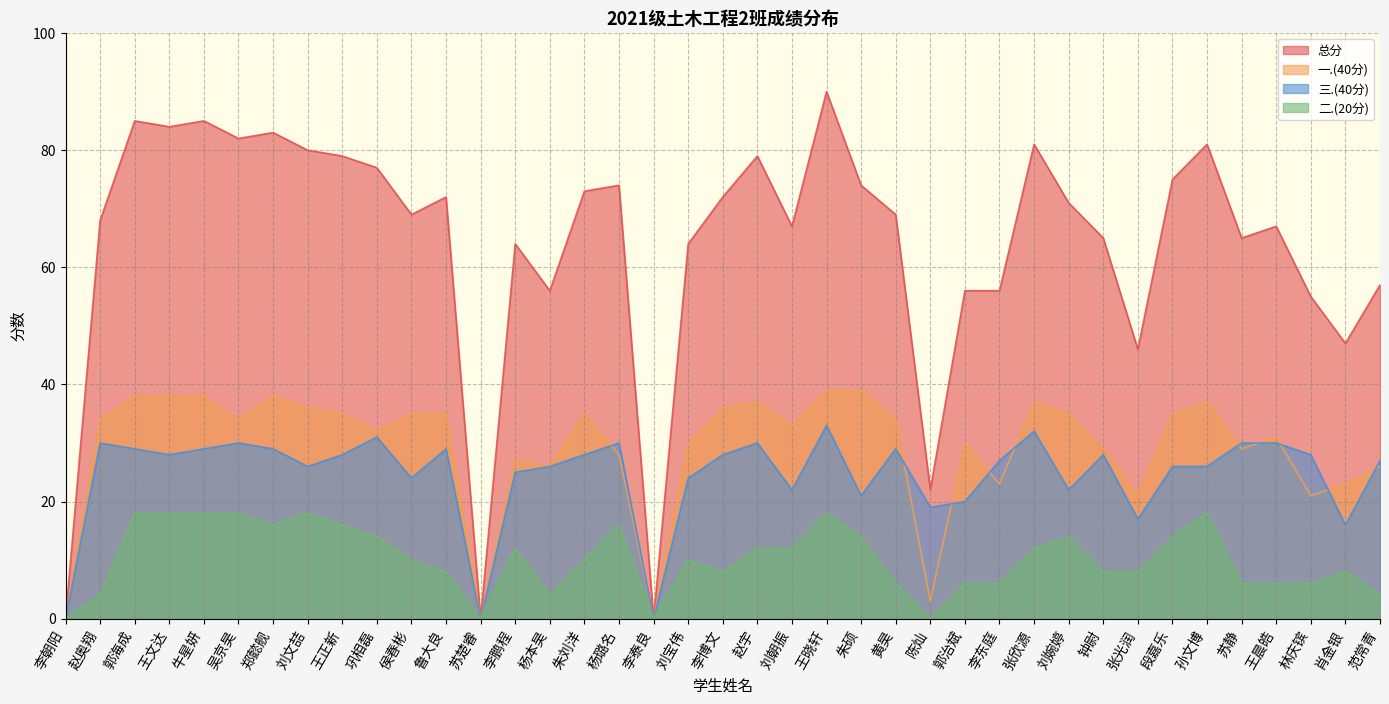

Which series has the largest range (max minus min)?

总分